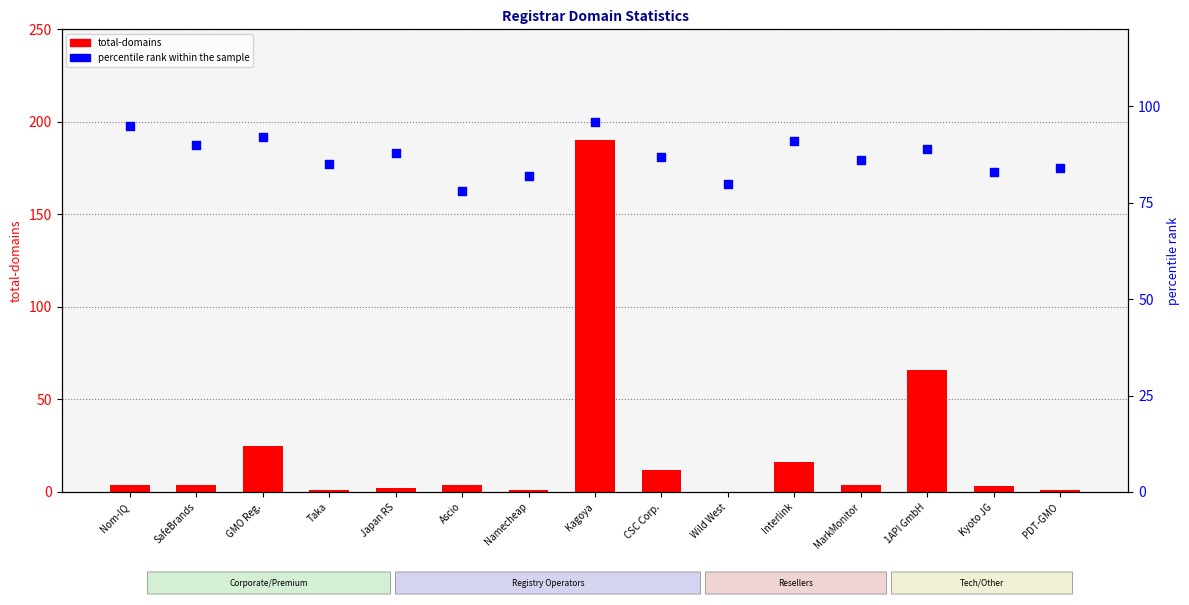

At how many categories does at least one series exceed 88?

6